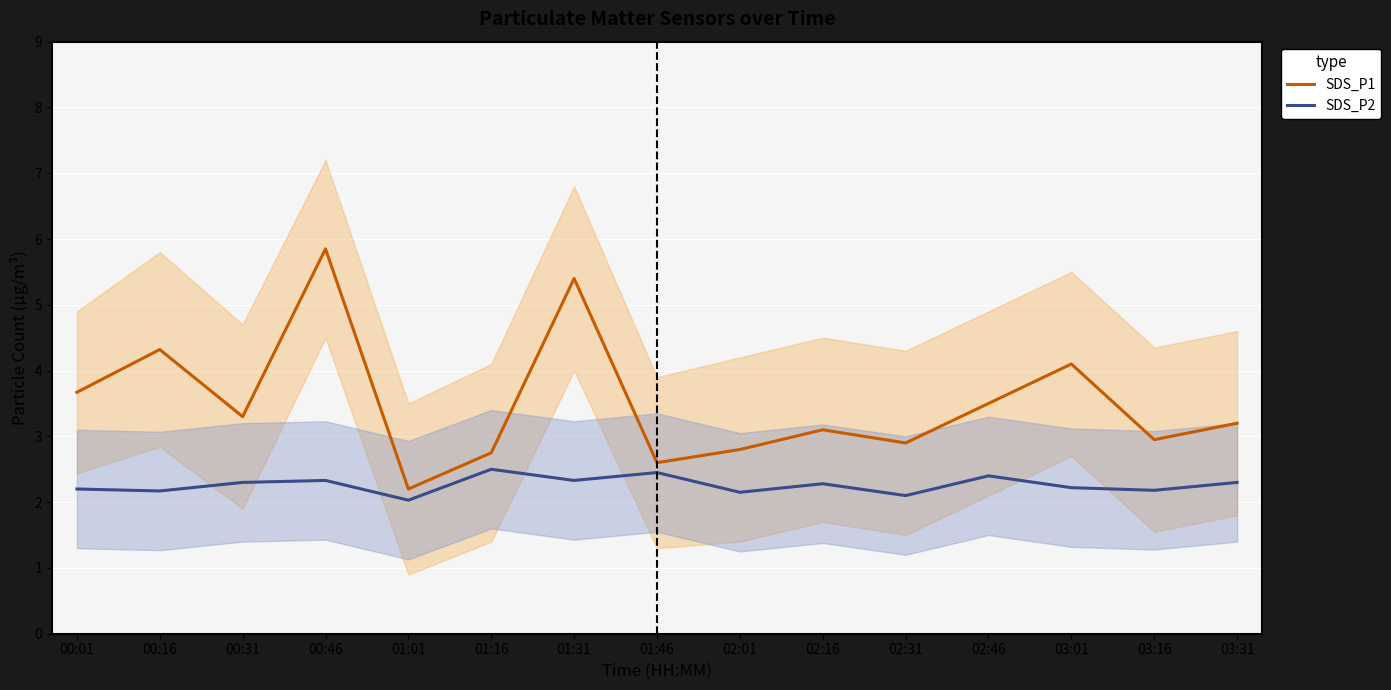

Rank the series by their maximum value, from highest to lowest.

SDS_P1, SDS_P2